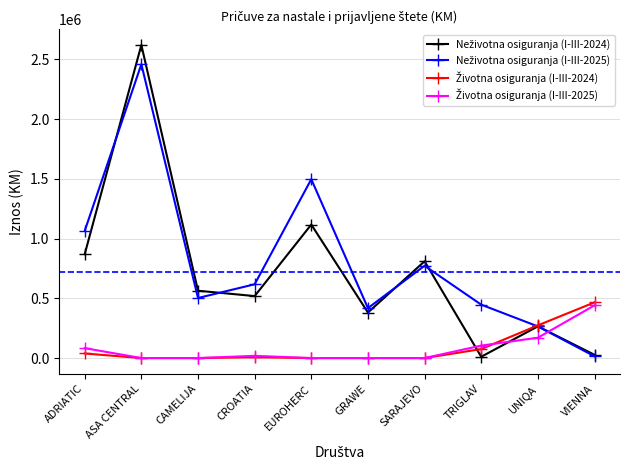

What is the difference between the highest and lowest values at ASA CENTRAL?

2619250